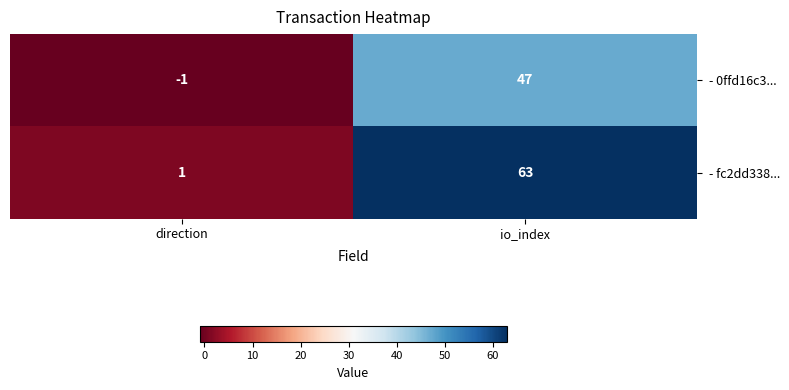

Reading left to right, extract all data points from this chart.

- 0ffd16c3...: -1	47
- fc2dd338...: 1	63